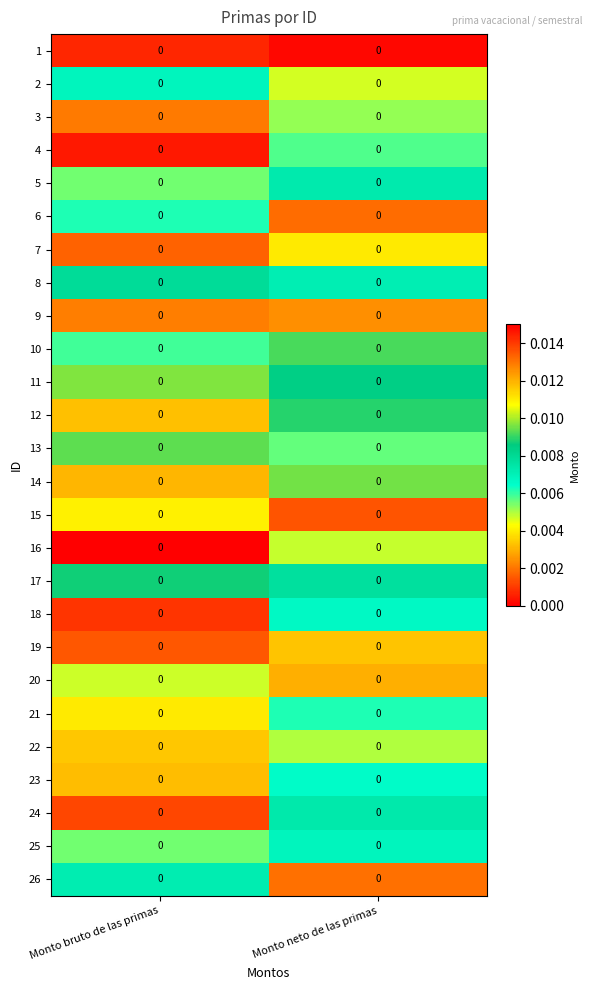

Is the value of row_2 at Monto bruto de las primas greater than the value of row_1 at Monto neto de las primas?

No